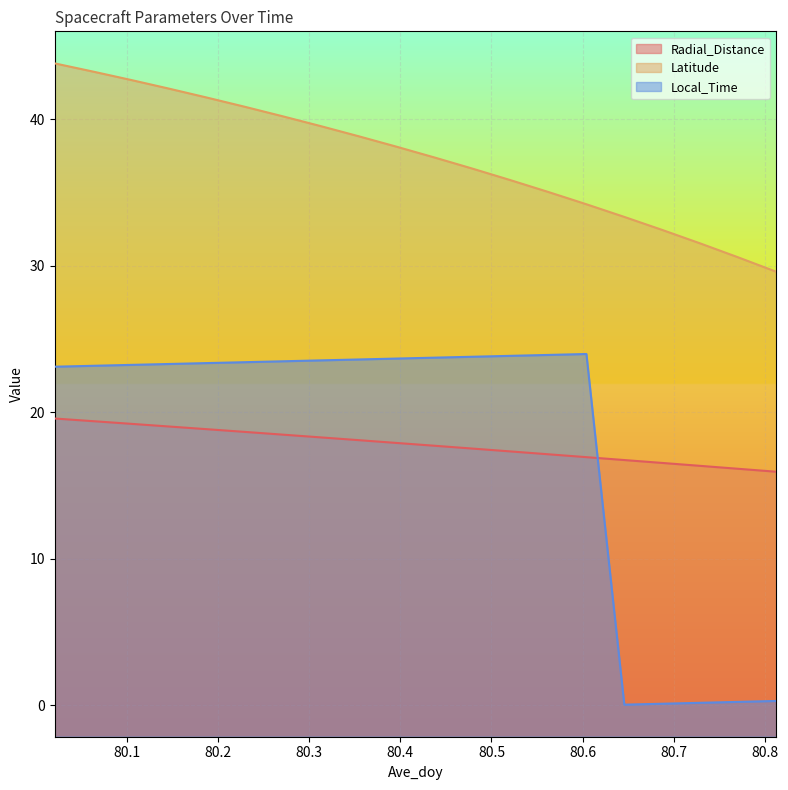

Where does the Local_Time series first go above 23?

80.0208